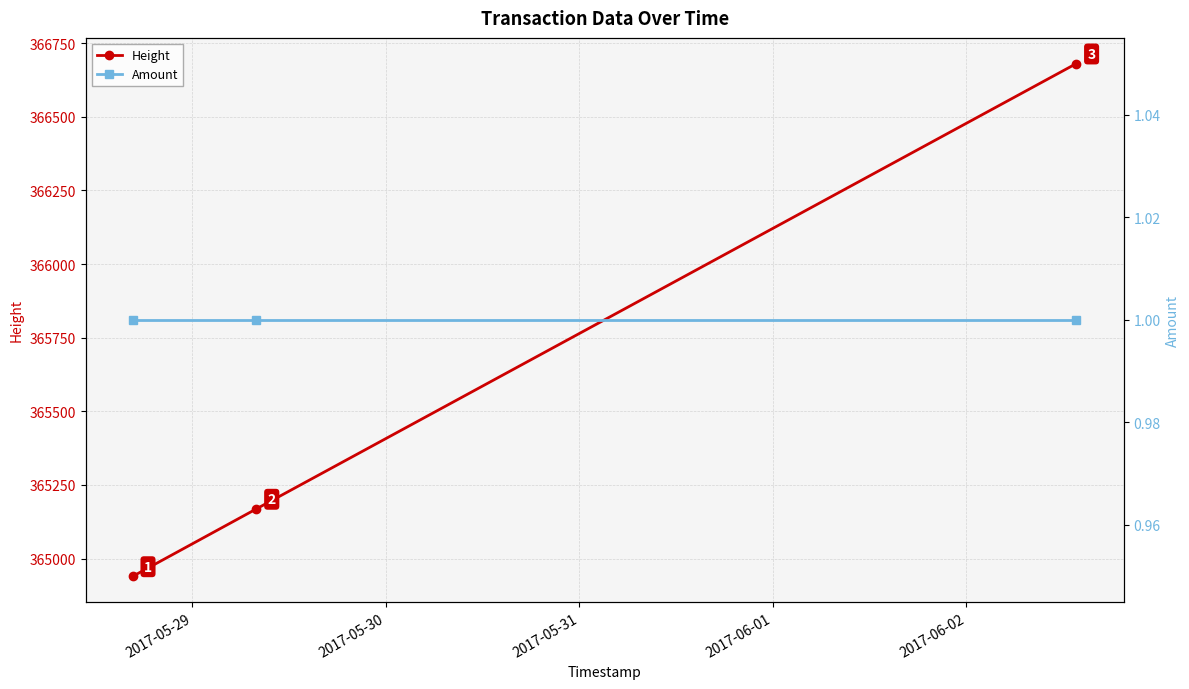

Which series has the largest range (max minus min)?

Height